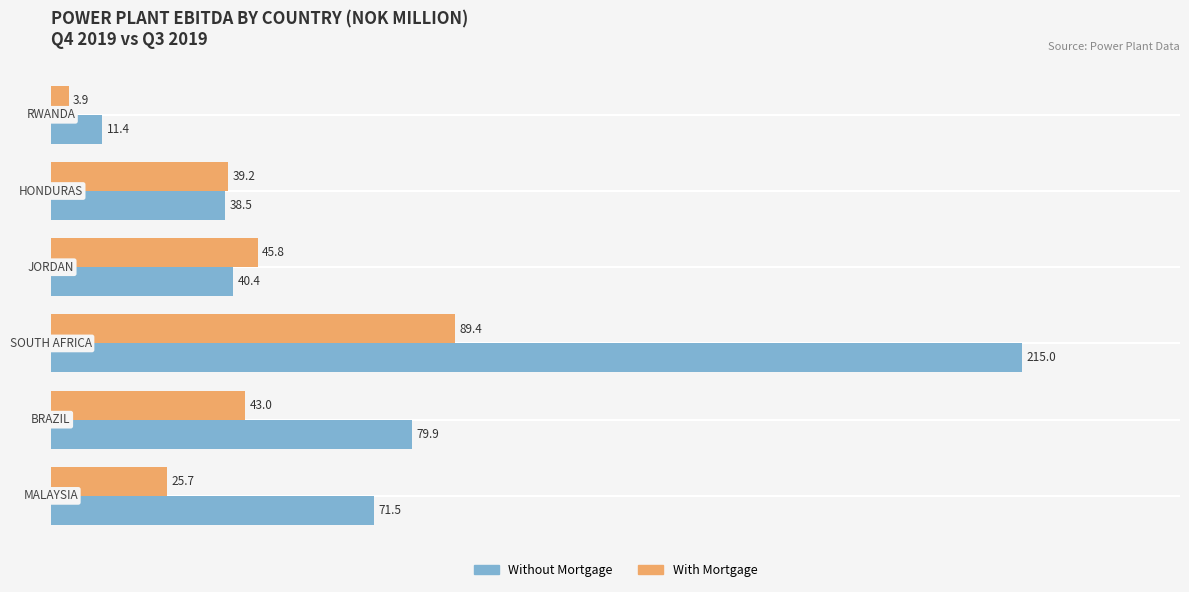

Which series has the largest total across all categories?

Without Mortgage